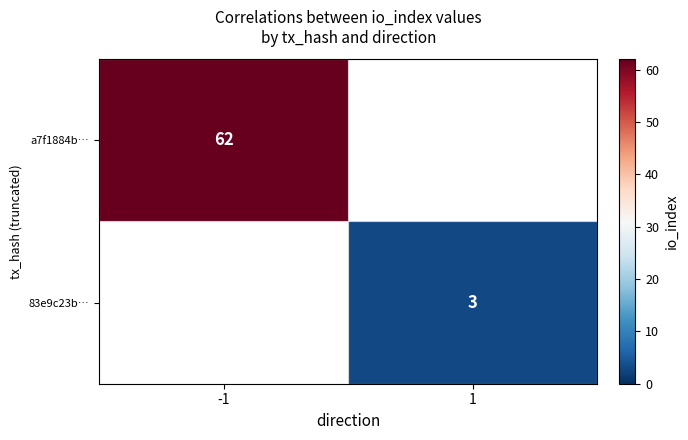

Is it true that a7f1884b… equals 89 at -1?

False